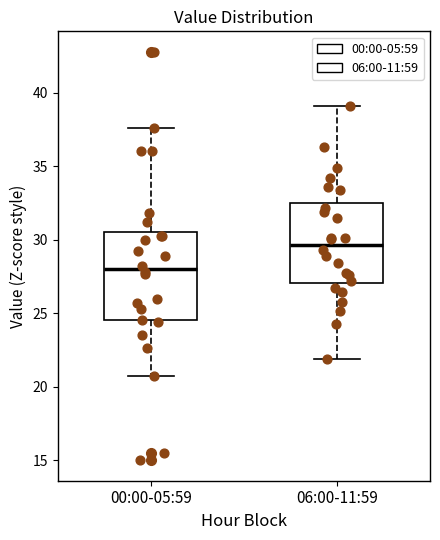

Which box has the lowest median line?

00:00-05:59